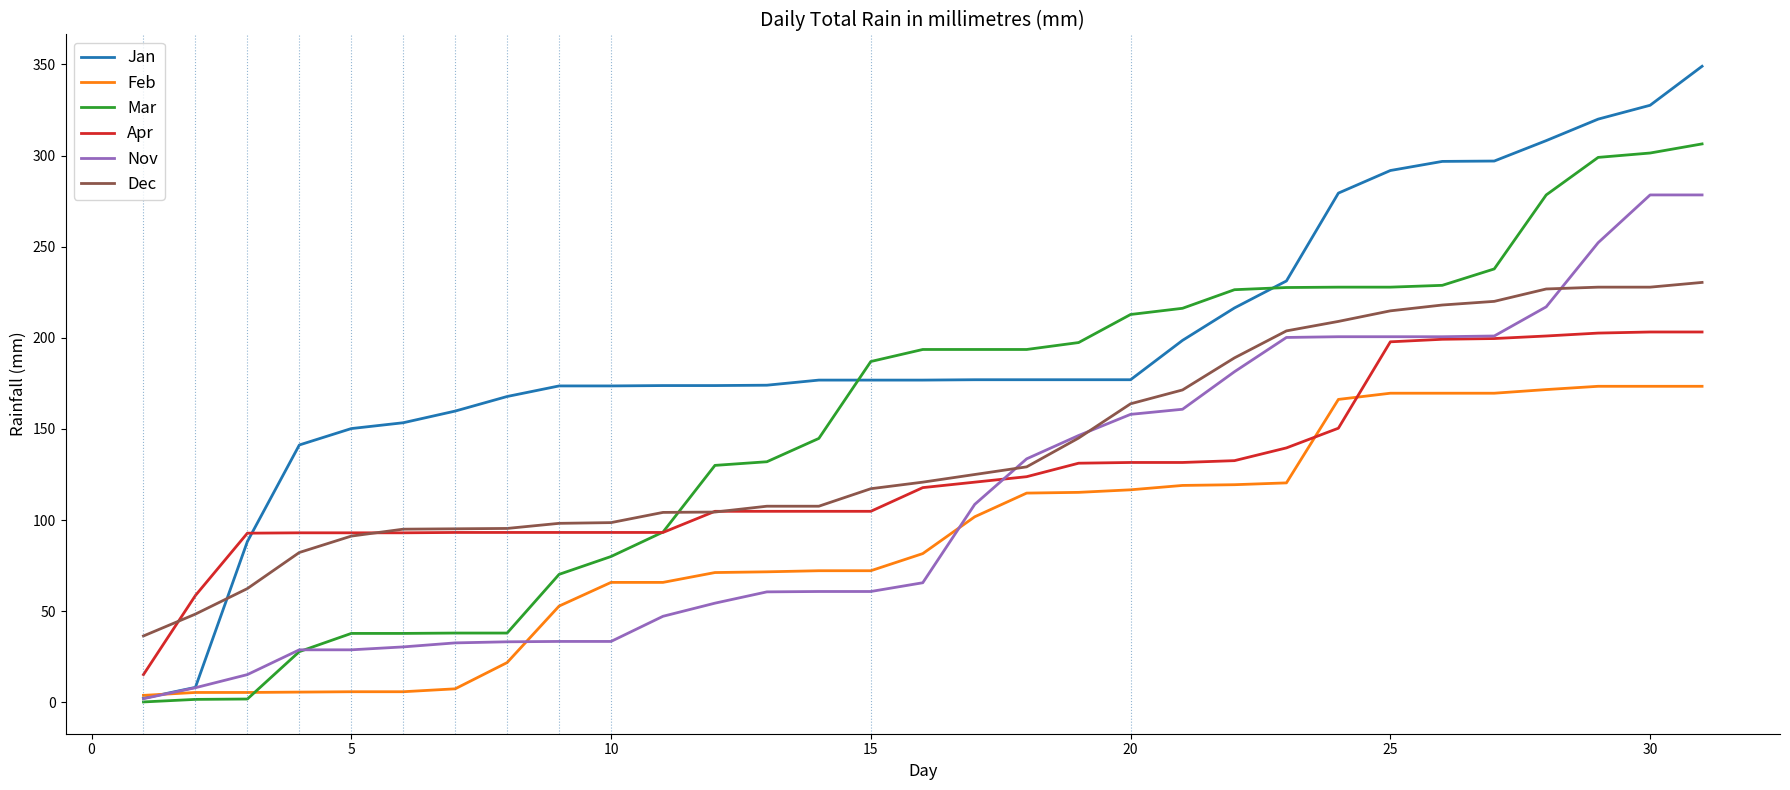

List the series in order of their peak value, highest first.

Jan, Mar, Nov, Dec, Apr, Feb